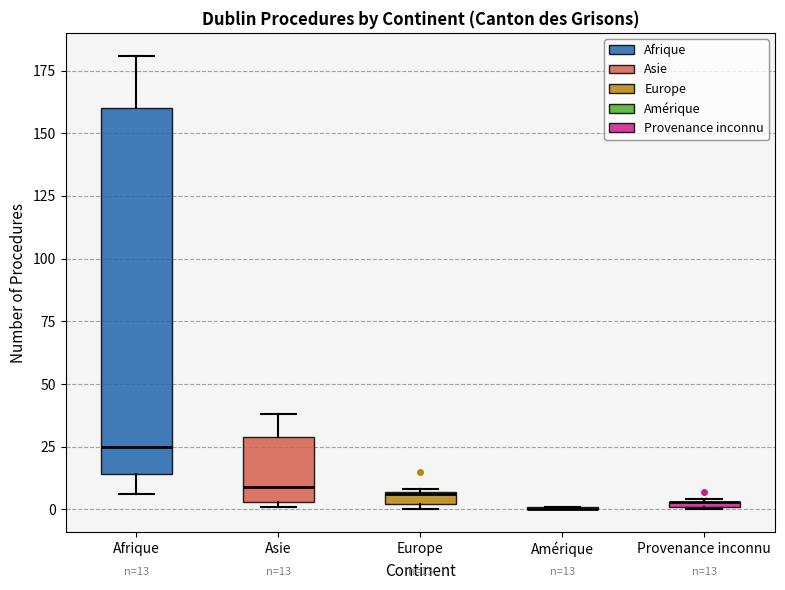

Comparing the boxes themselves (not the whiskers), which one is the tallest?

Afrique